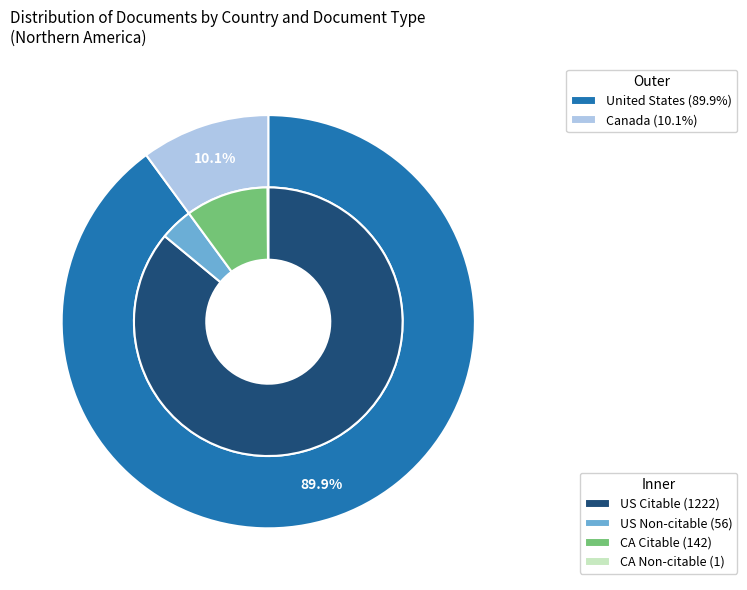

To the nearest percent, what portion does Canada represent?

10%